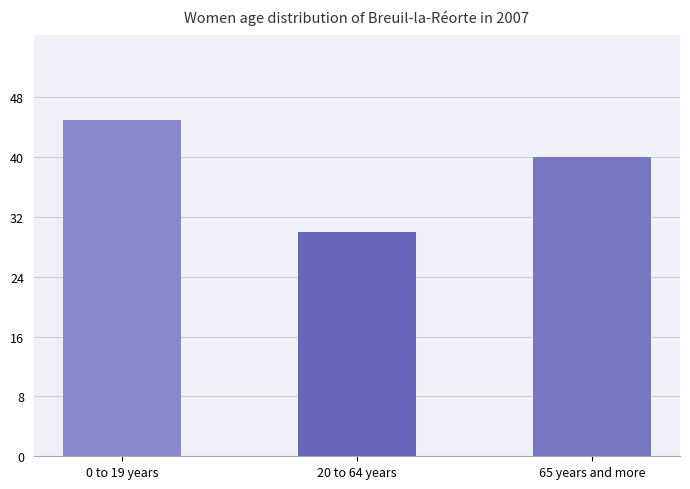

At which category does the chart reach its peak across all series?

0 to 19 years